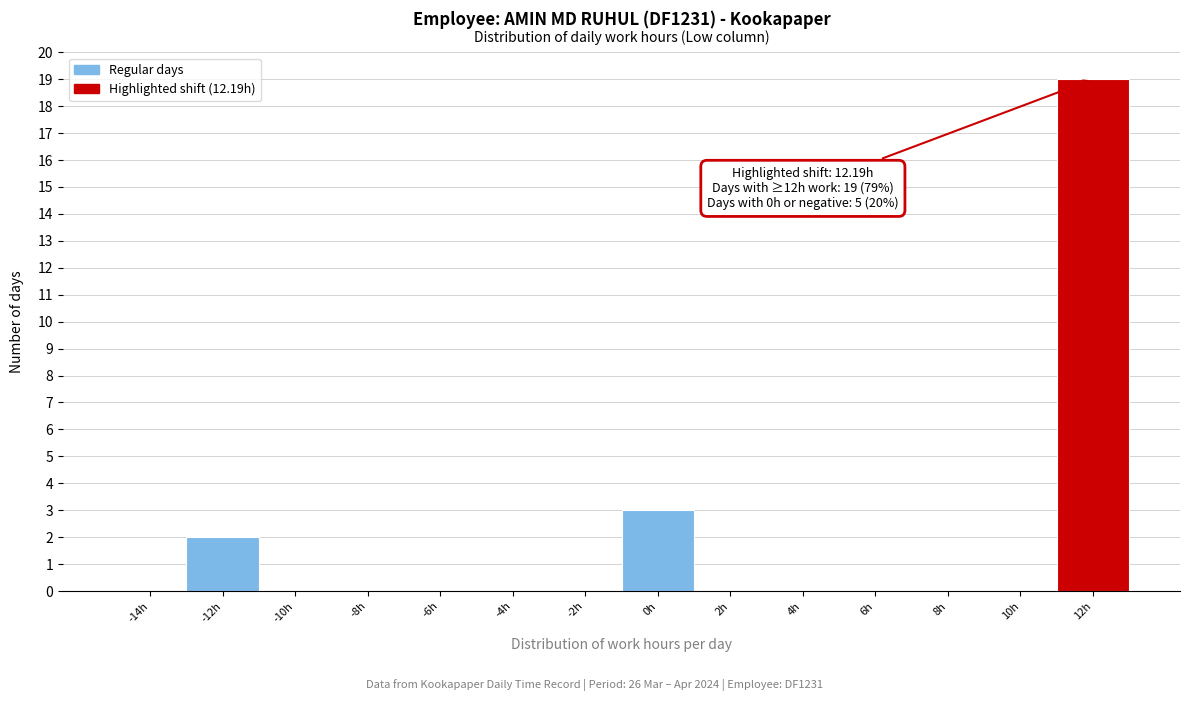

Reading left to right, extract all data points from this chart.

-14h=0	-12h=2	-10h=0	-8h=0	-6h=0	-4h=0	-2h=0	0h=3	2h=0	4h=0	6h=0	8h=0	10h=0	12h=19